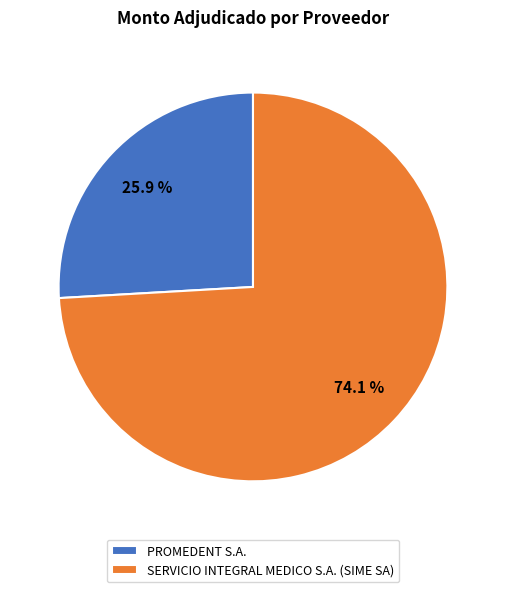

To the nearest percent, what is the average slice percentage?

50%